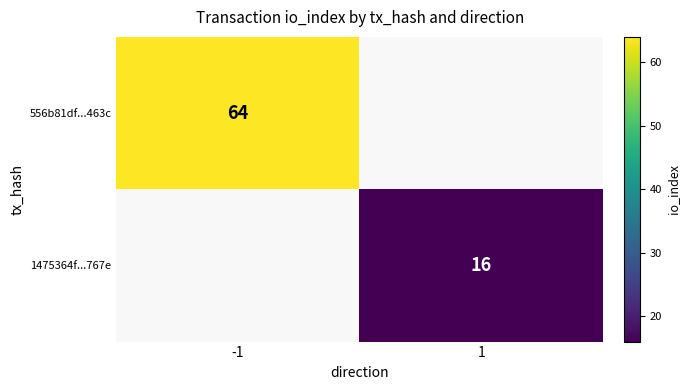

The value of 556b81df...463c at -1 is 64. True or false?

True